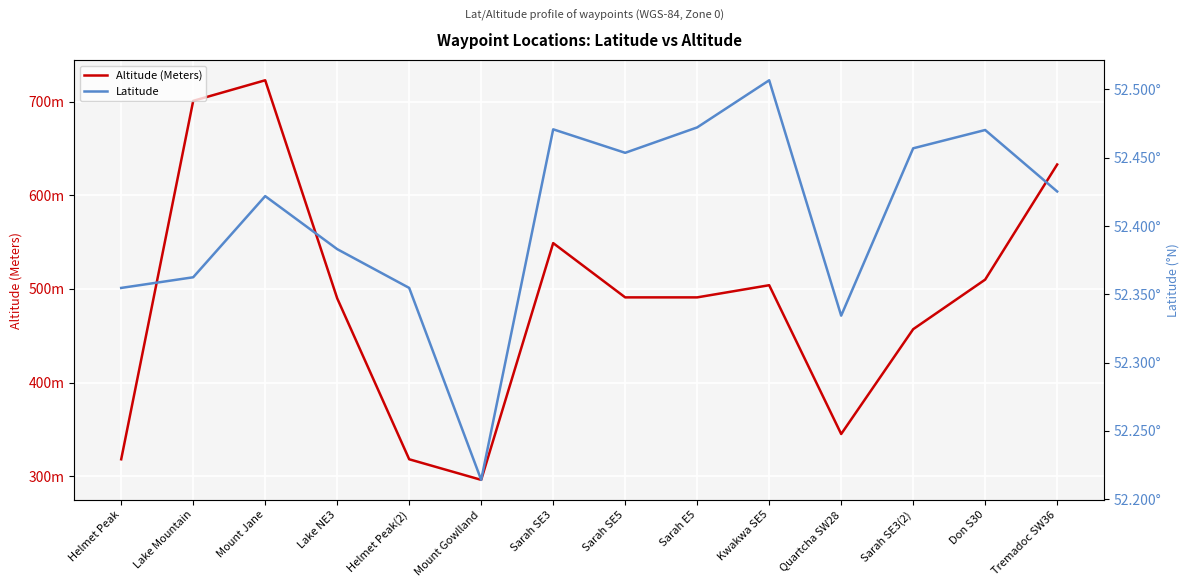

How many lines are shown in the chart?

2